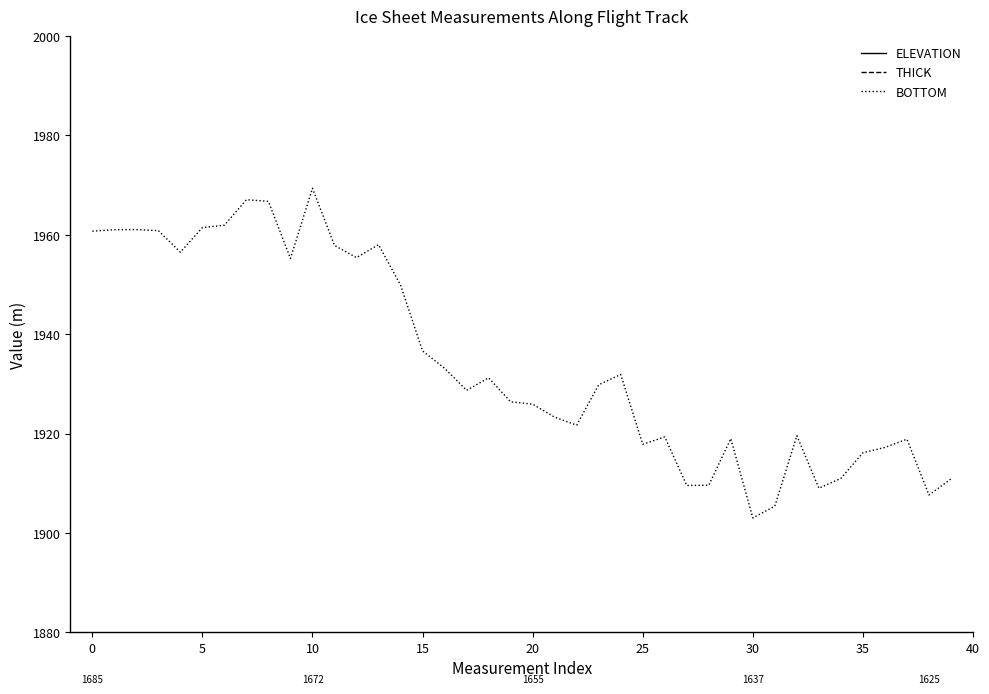

Rank the series by their maximum value, from highest to lowest.

BOTTOM, ELEVATION, THICK